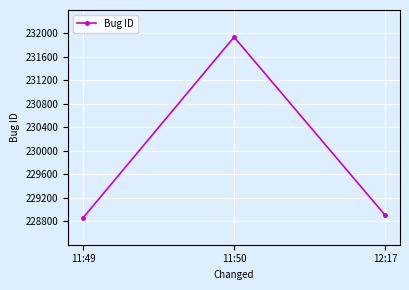

Count the number of data series in this chart.

1